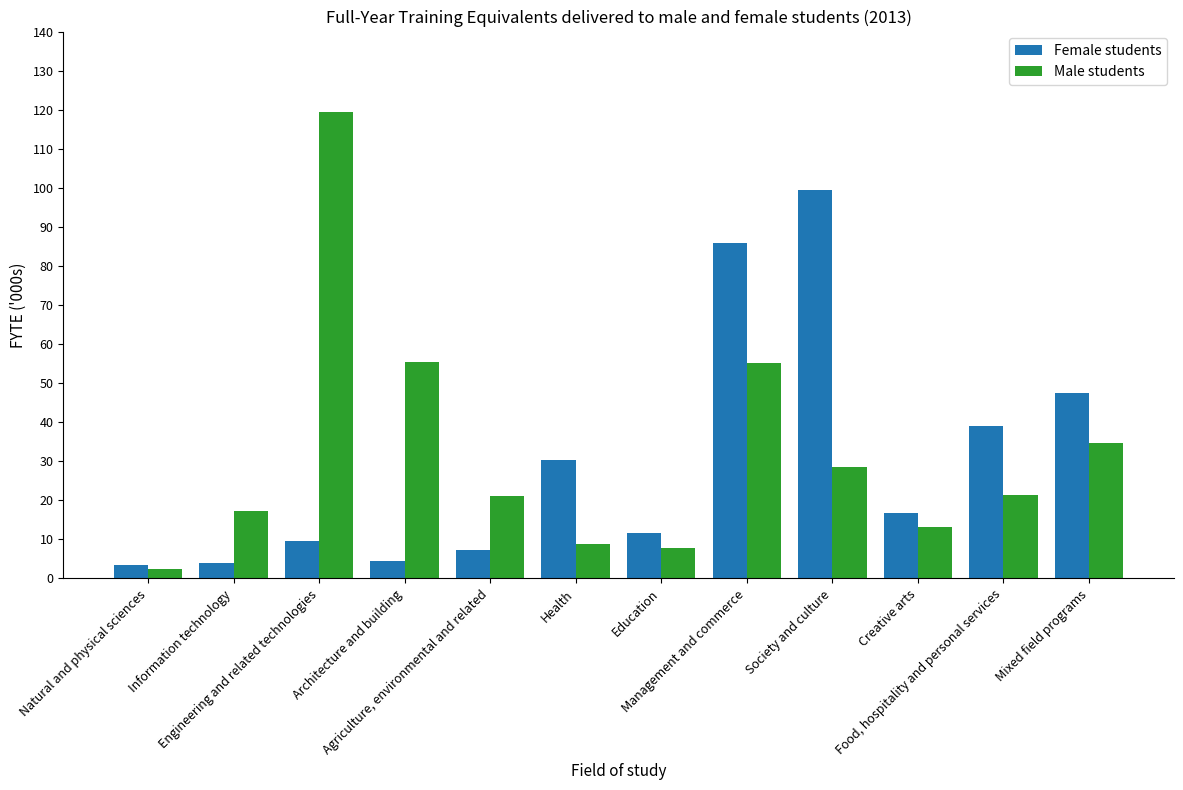

Is it true that Male students equals 3.0 at Education?

False